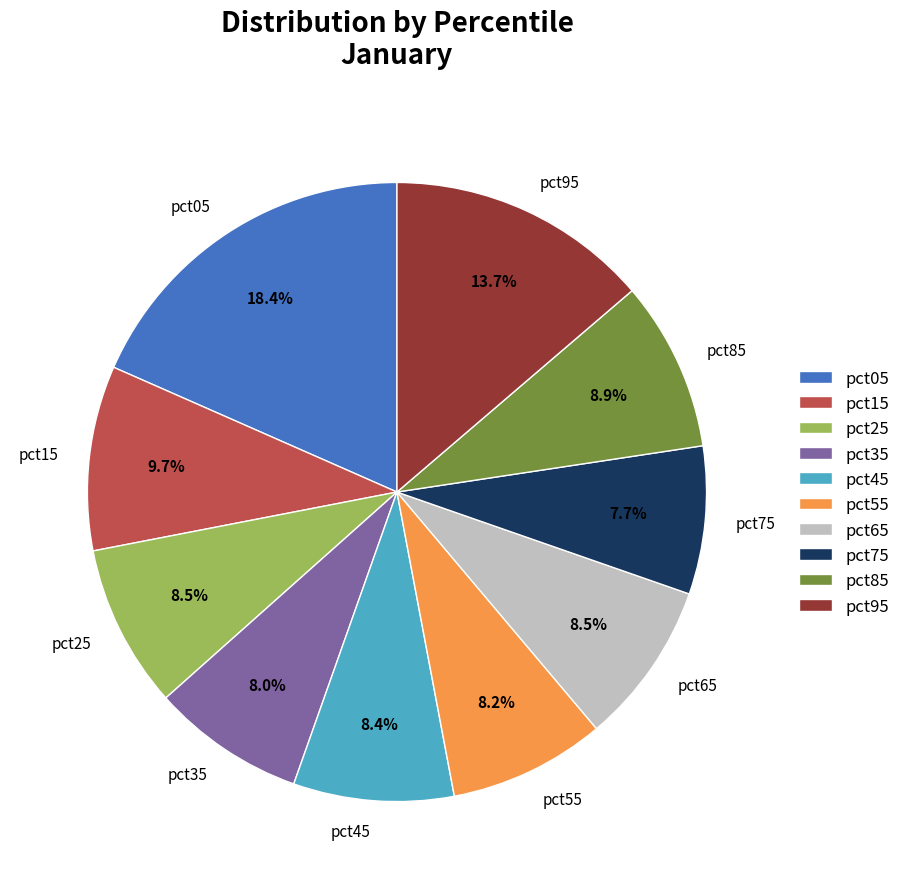

To the nearest percent, what is the difference between the largest and smallest slice percentages?

11%